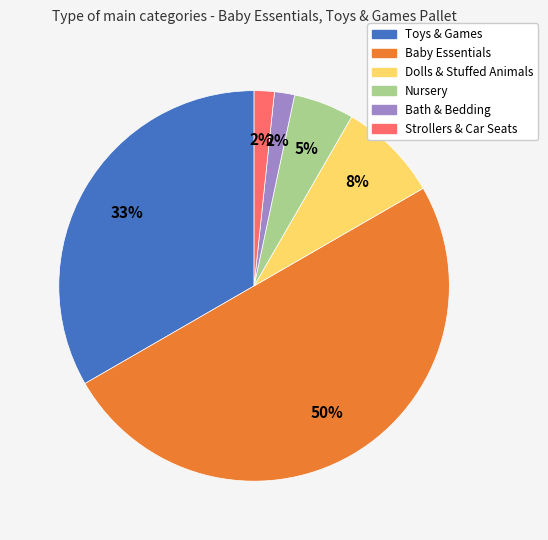

Is it true that Toys & Games is 33% of the pie?

True